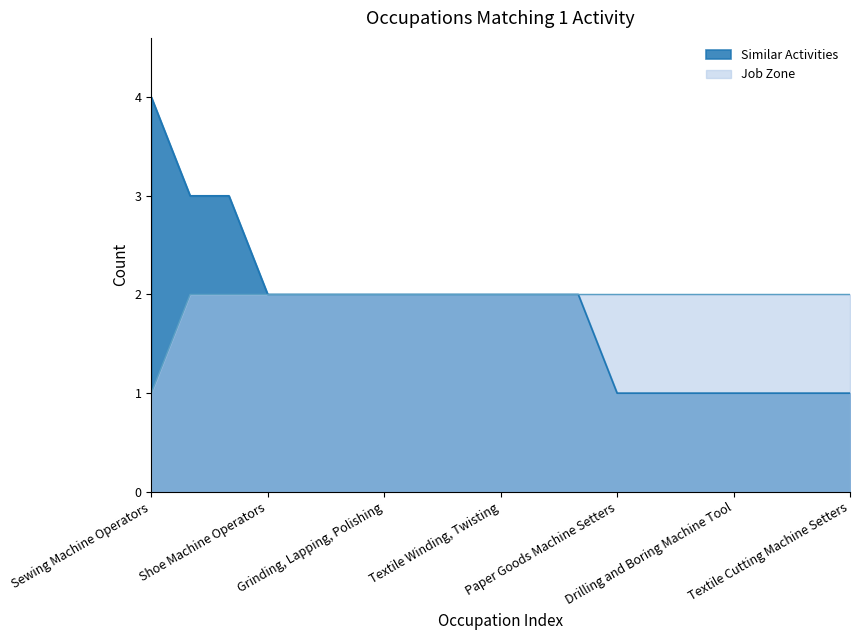

Between Drilling and Boring Machine Tool and Textile Cutting Machine Setters, which series saw the biggest shift?

Similar Activities